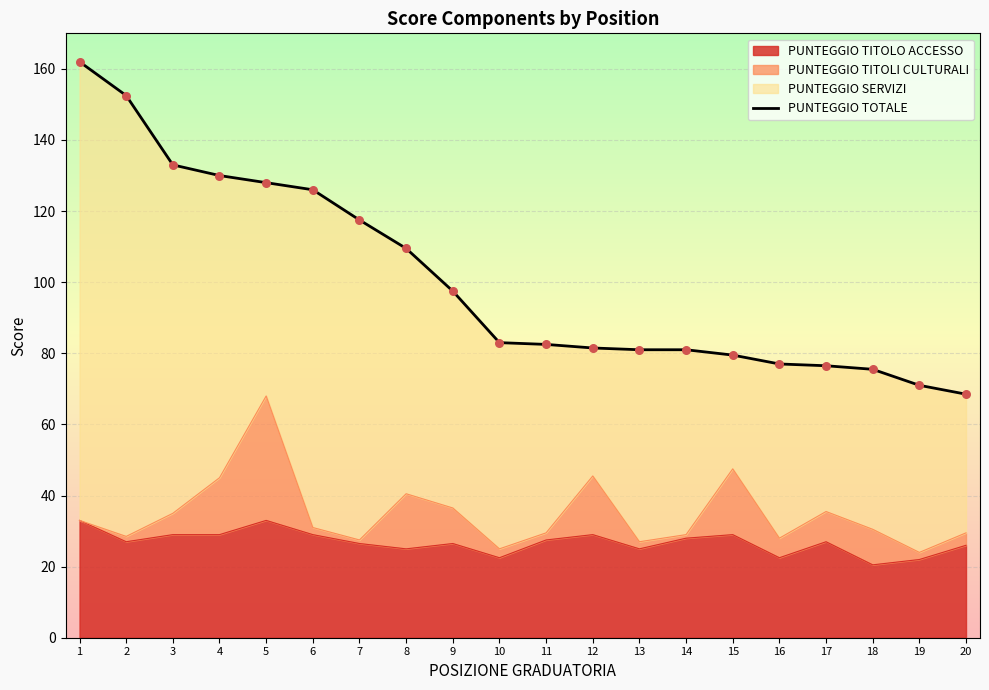

Which has a higher value, 5 or 9?

5